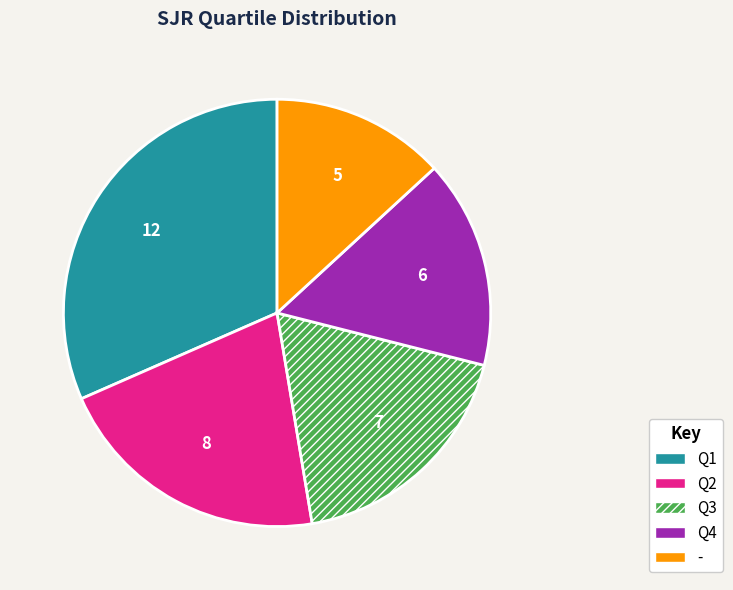

How many slices are in this pie chart?

5